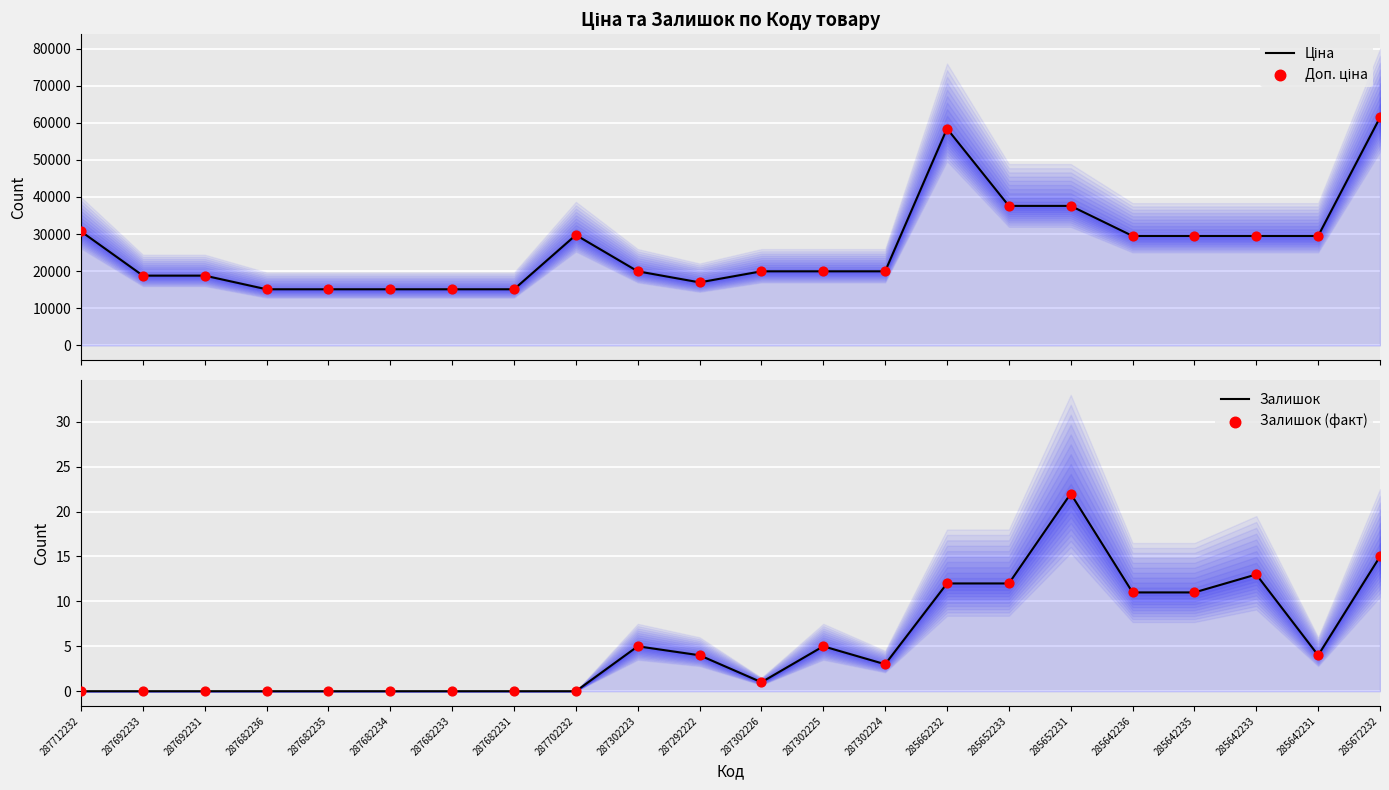

At which category is the sum across all series the highest?

285672232